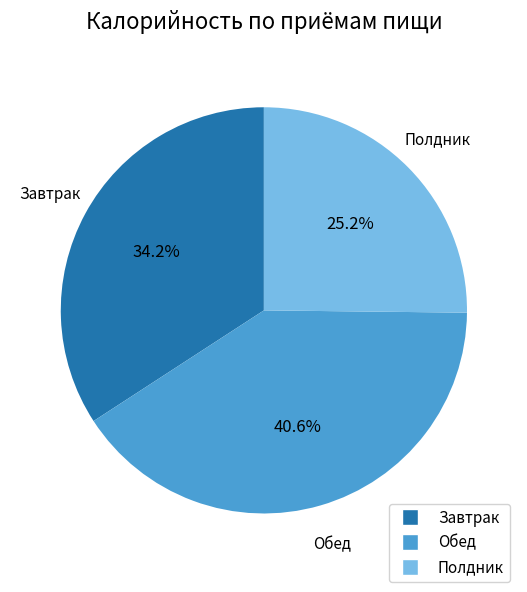

What is the smallest slice in the pie chart?

Полдник